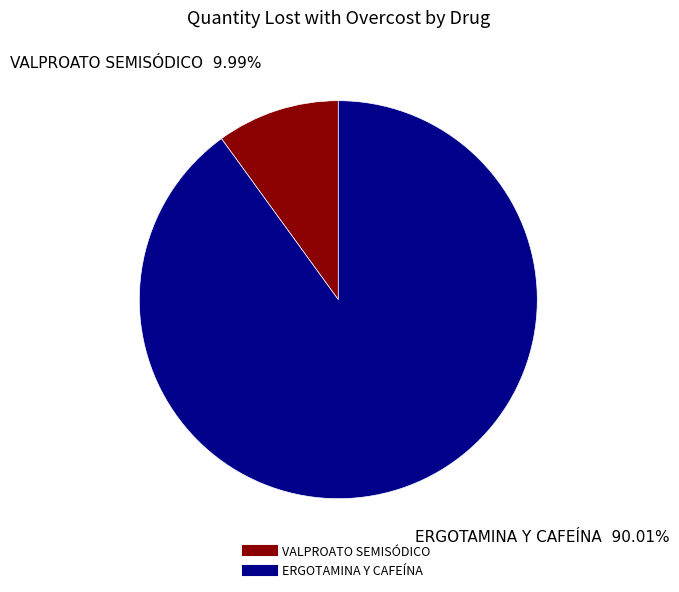

Is it true that ERGOTAMINA Y CAFEÍNA is 90% of the pie?

True